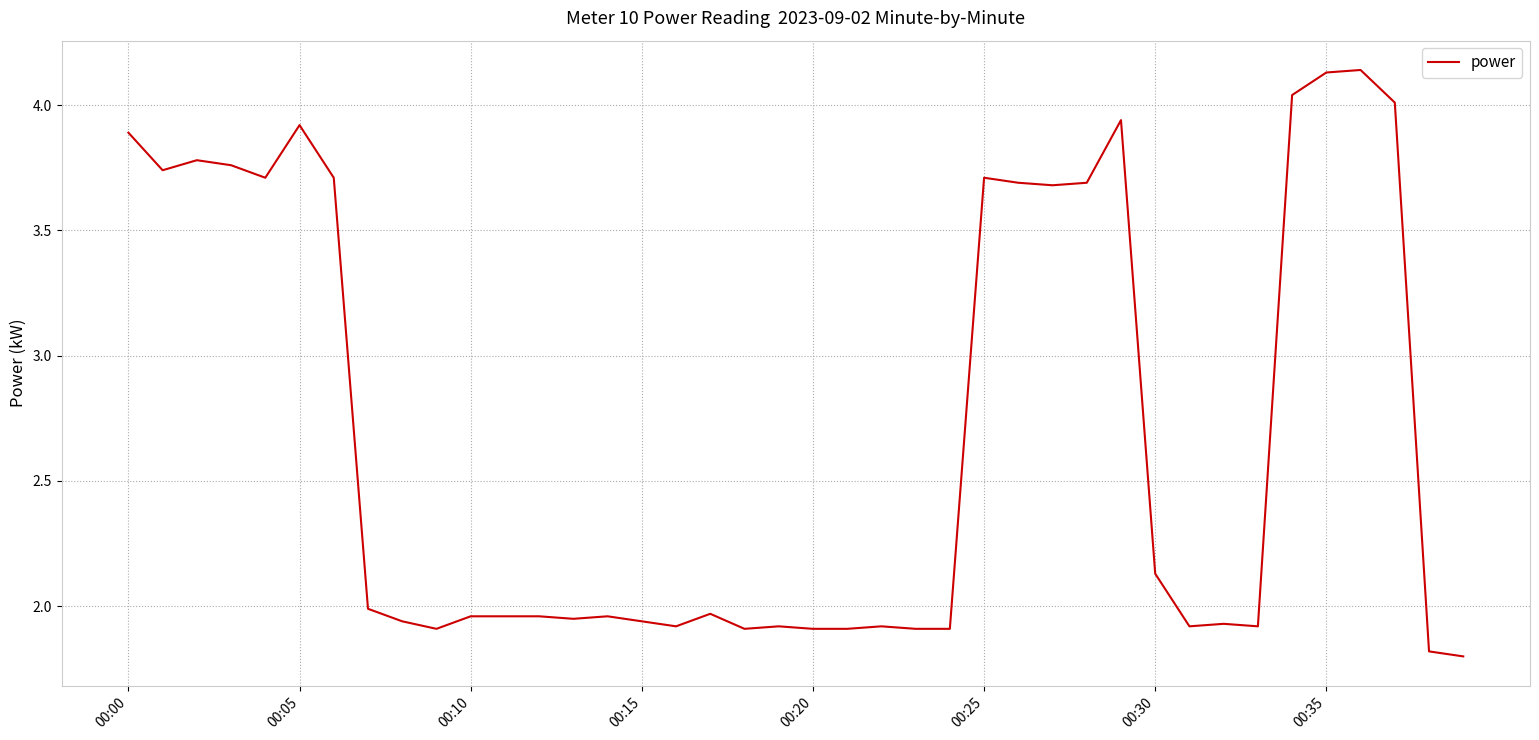

What is the difference between the maximum and minimum values?

2.3